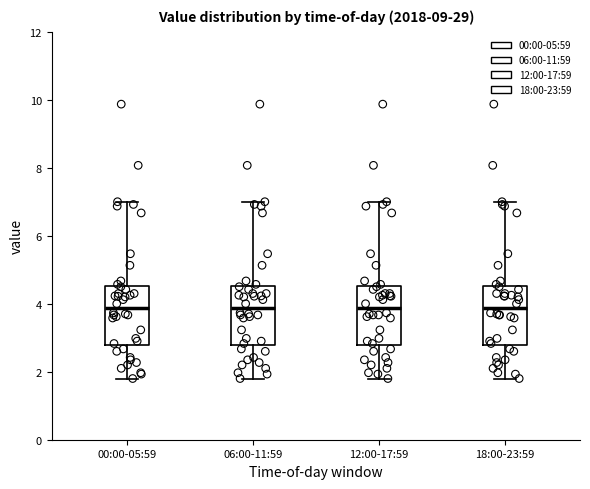

Where does the upper whisker of the box for 00:00-05:59 end on the y-axis? The values are not printed on the chart, so give them approximately, as read against the axis.

7.0